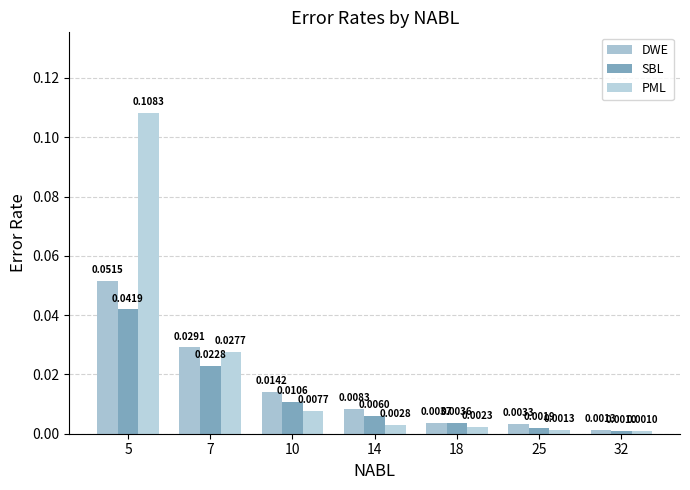

What is the total value across all series at 5?

0.2